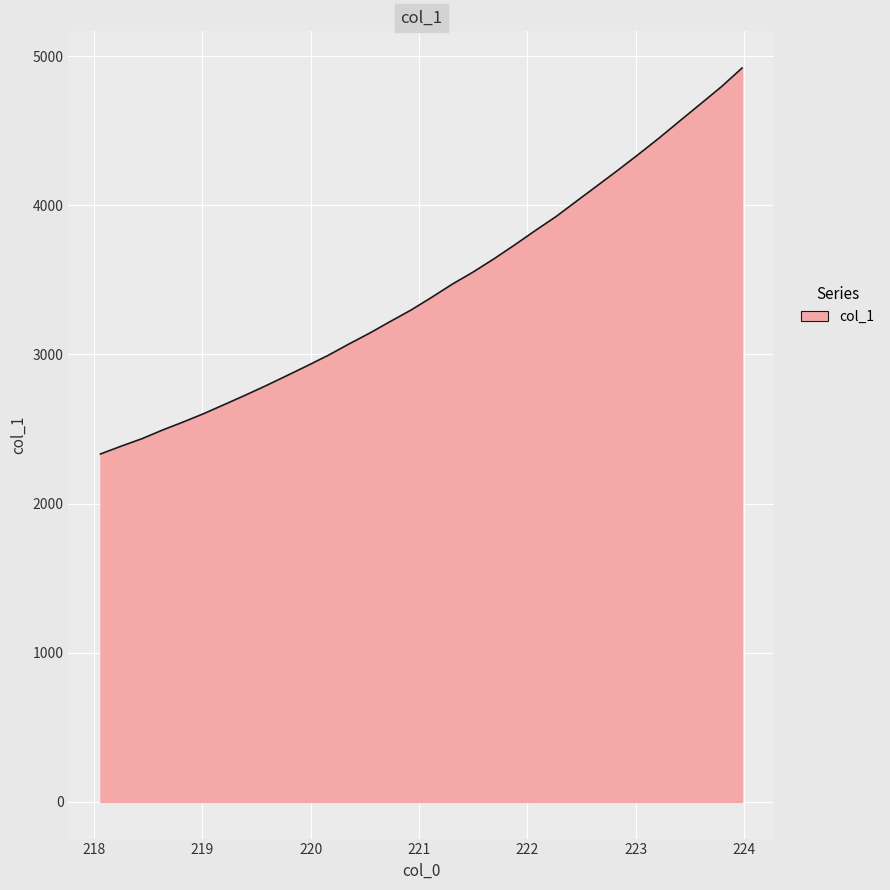

What is the smallest value displayed?

2332.4